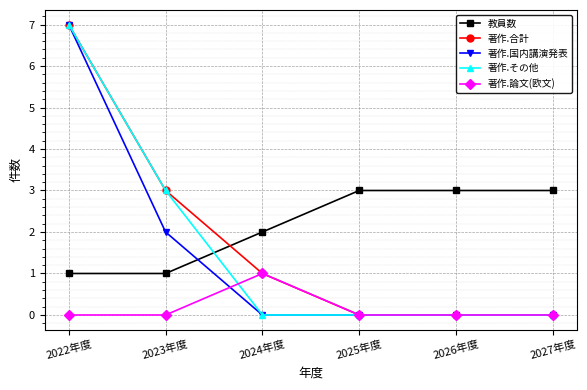

The value of 著作.その他 at 2026年度 is 0. True or false?

True